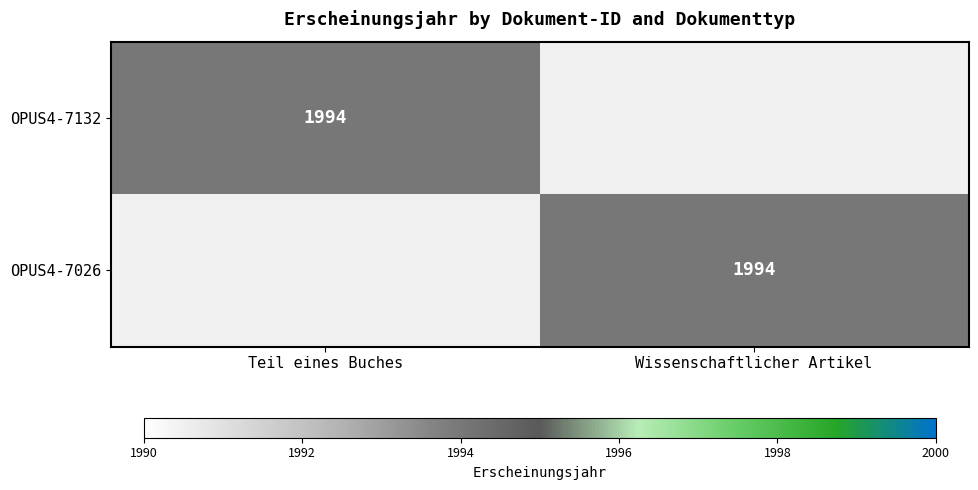

The value of OPUS4-7026 at Wissenschaftlicher Artikel is 1994. True or false?

True